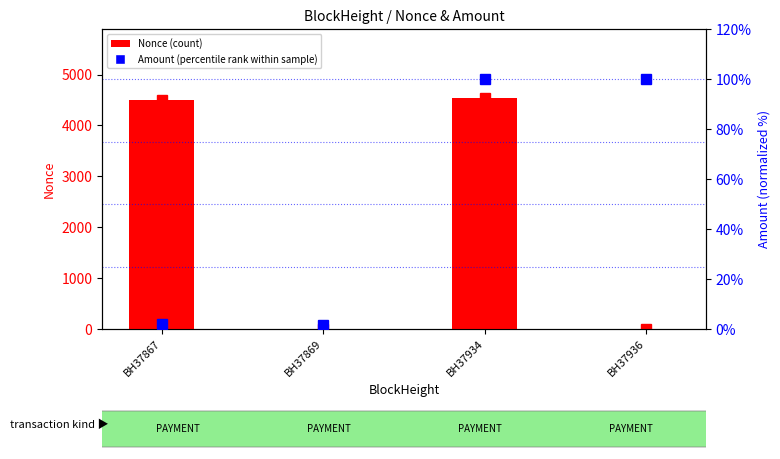

What is the value of the Nonce (count) bar at the 3rd from the left?

4534.0